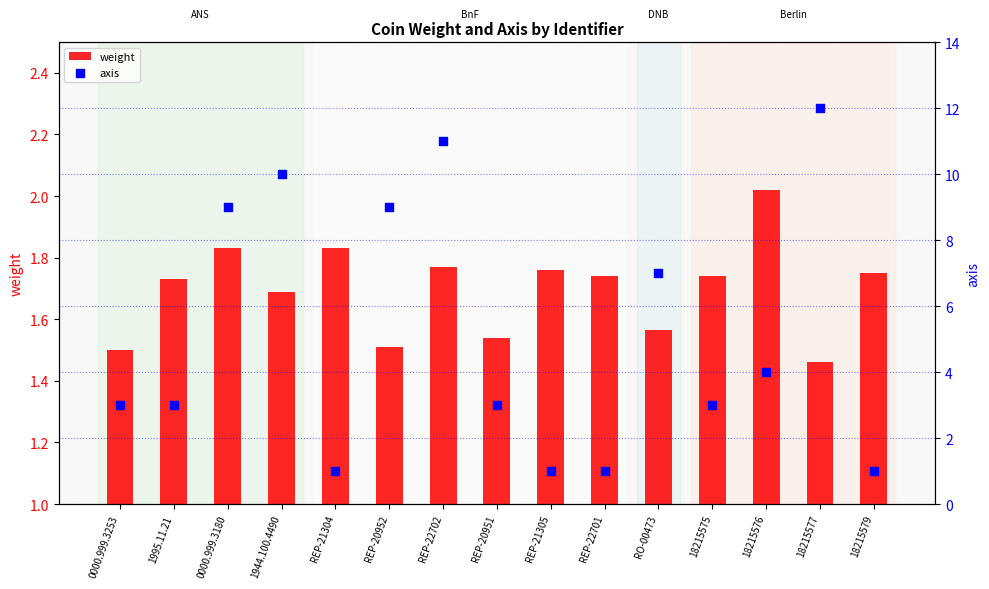

What are all the series names shown in the legend?

weight, axis